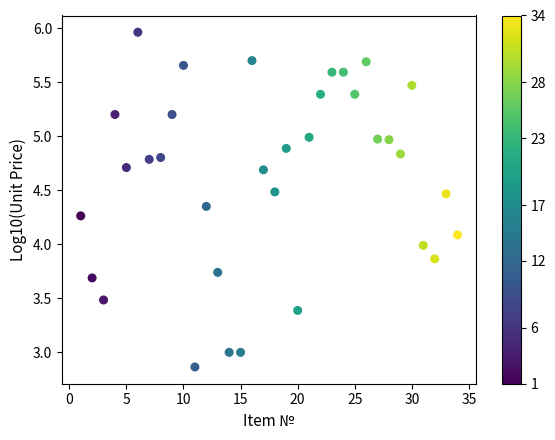

What is the range of Y values (max minus min)?

3.1